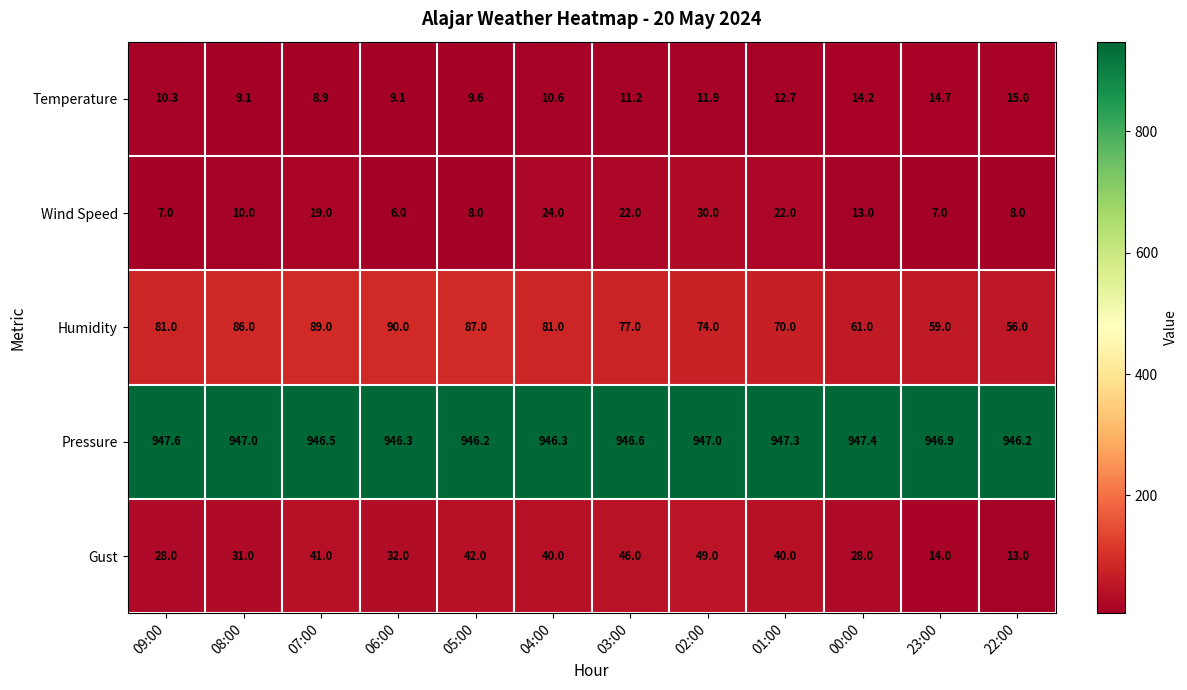

At 09:00, list the series in order from smallest to largest.

Wind Speed, Temperature, Gust, Humidity, Pressure